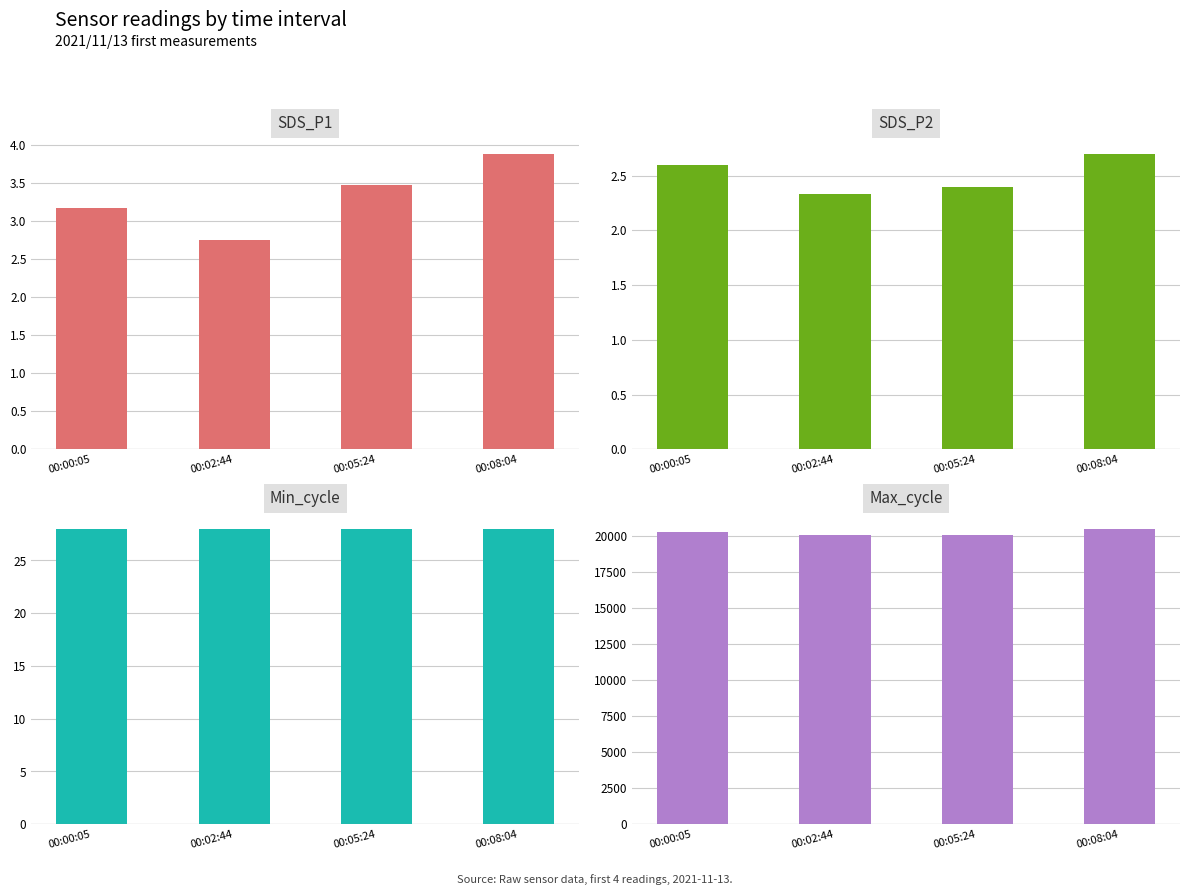

Reading left to right, transcribe all the data shown in this chart.

SDS_P1: 3.2	2.8	3.5	3.9
SDS_P2: 2.6	2.3	2.4	2.7
Min_cycle: 28.0	28.0	28.0	28.0
Max_cycle: 20272.0	20036.0	20032.0	20462.0